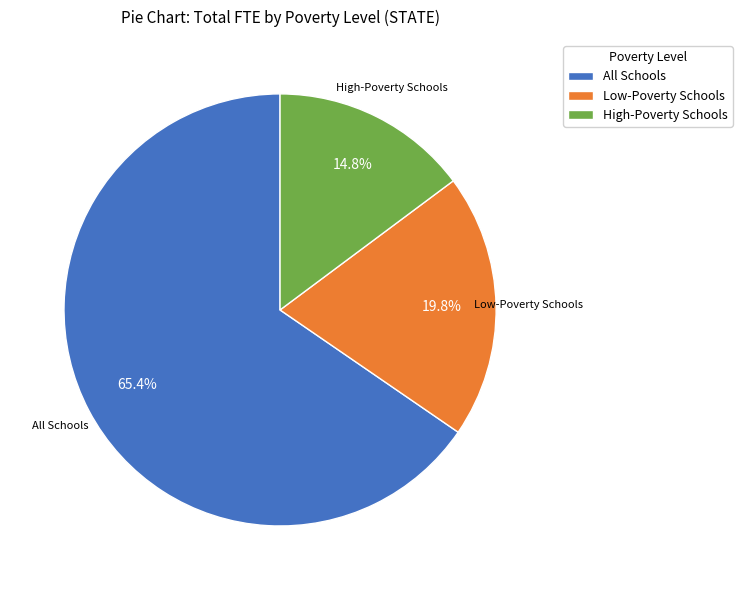

How many slices are in this pie chart?

3